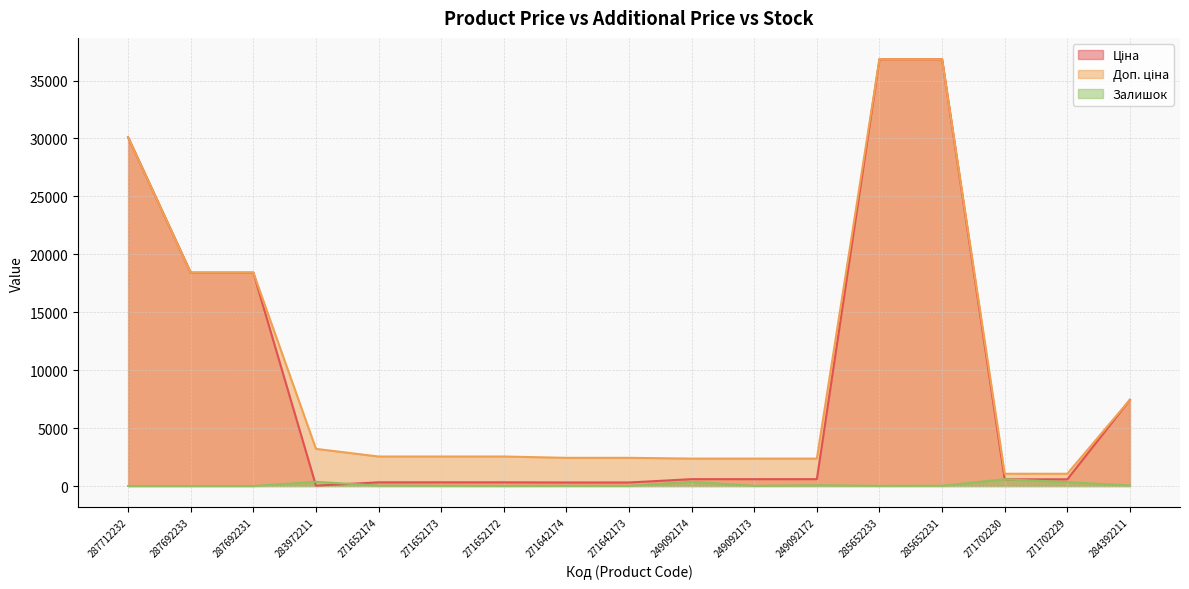

Reading right to left, transcribe all the data shown in this chart.

Ціна: 284392211=7444.6	271702229=578.1	271702230=578.1	285652231=36841.8	285652233=36841.8	249092172=591.6	249092173=591.6	249092174=591.6	271642173=304.1	271642174=304.1	271652172=318.3	271652173=318.3	271652174=318.3	283972211=32.0	287692231=18420.9	287692233=18420.9	287712232=30102.8
Доп. ціна: 284392211=7444.6	271702229=1060.0	271702230=1060.0	285652231=36841.8	285652233=36841.8	249092172=2366.5	249092173=2366.5	249092174=2366.5	271642173=2432.8	271642174=2432.8	271652172=2546.4	271652173=2546.4	271652174=2546.4	283972211=3205.0	287692231=18420.9	287692233=18420.9	287712232=30102.8
Залишок: 284392211=44.0	271702229=337.0	271702230=584.0	285652231=23.0	285652233=14.0	249092172=63.0	249092173=14.0	249092174=365.0	271642173=10.0	271642174=14.0	271652172=5.0	271652173=15.0	271652174=38.0	283972211=360.0	287692231=0.0	287692233=0.0	287712232=0.0